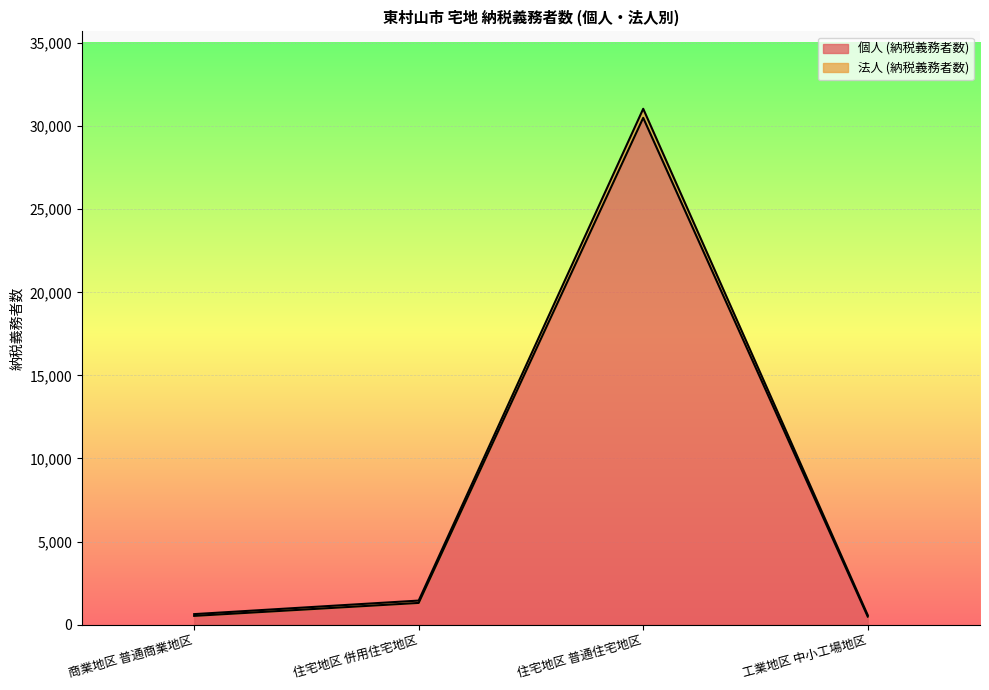

True or false: 法人 (納税義務者数) and 個人 (納税義務者数) intersect in this chart.

False